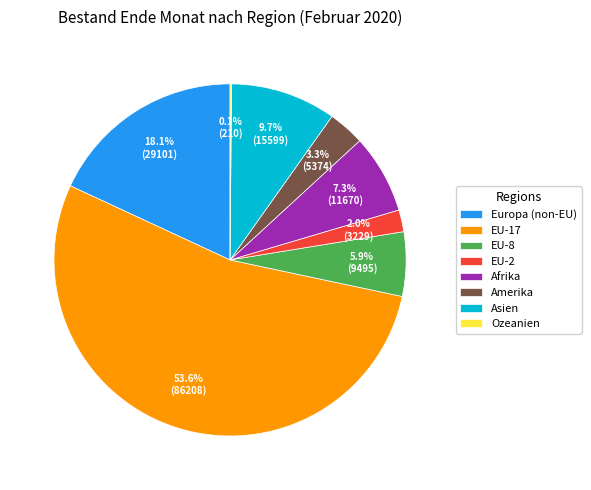

Is there a majority slice in this chart?

Yes